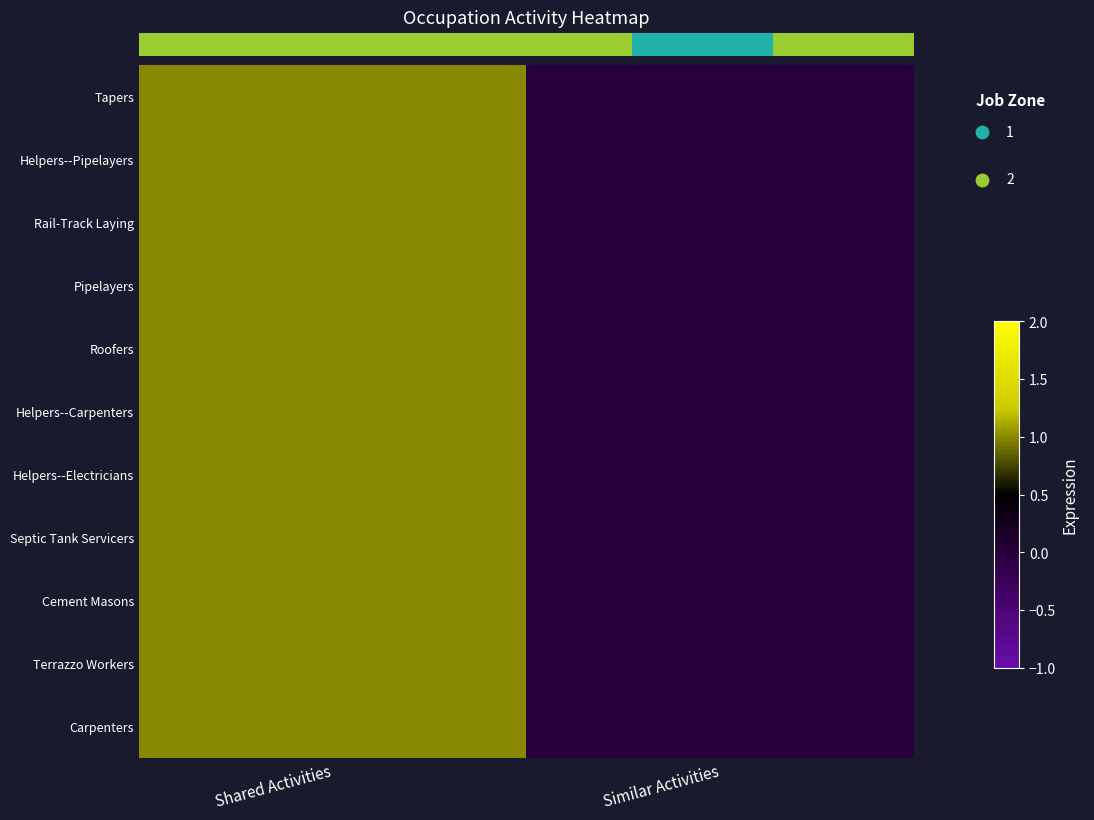

What is the sum of the Roofers values at Shared Activities and Similar Activities?

1